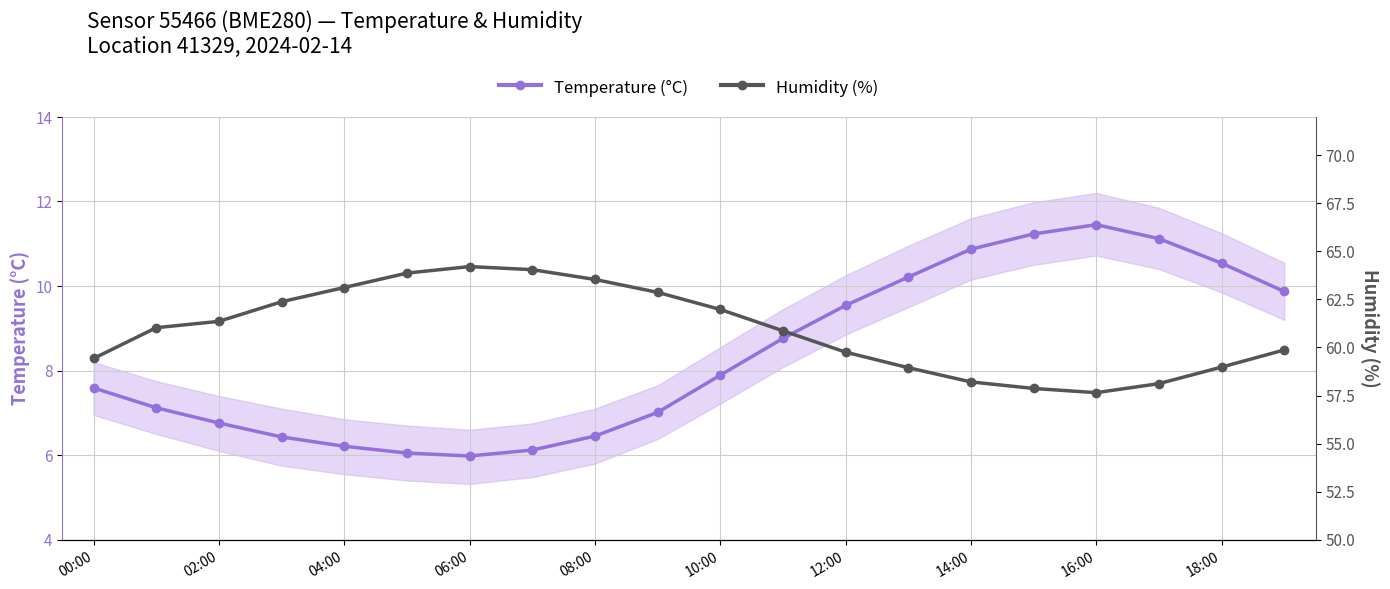

At which label does Temperature (°C) reach its peak?

16:00